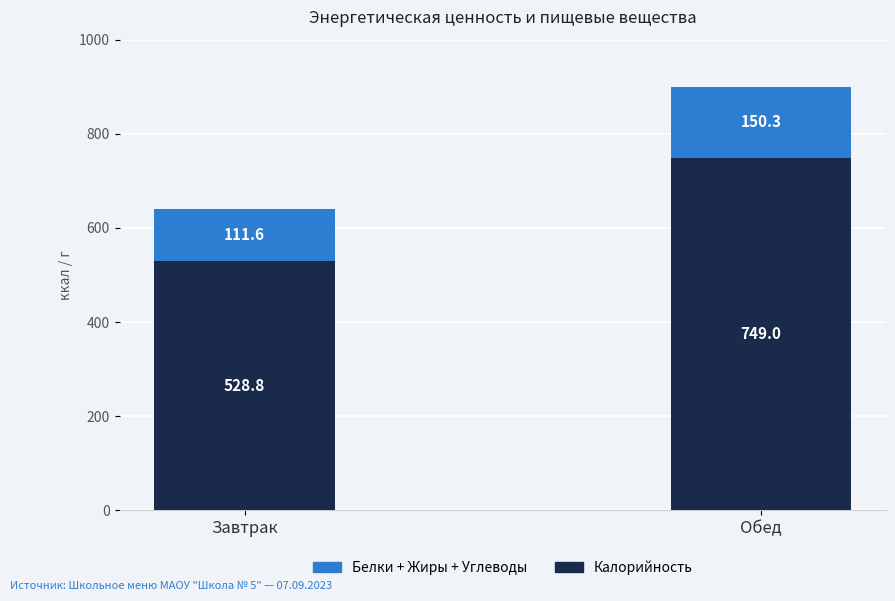

Which category has the lowest value in the Калорийность series?

Завтрак